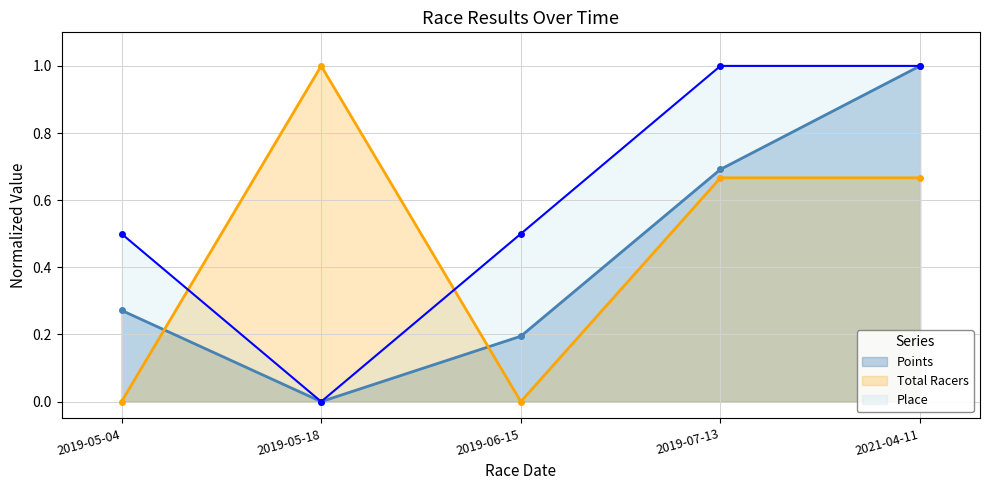

What position from the left is 2019-05-04?

1